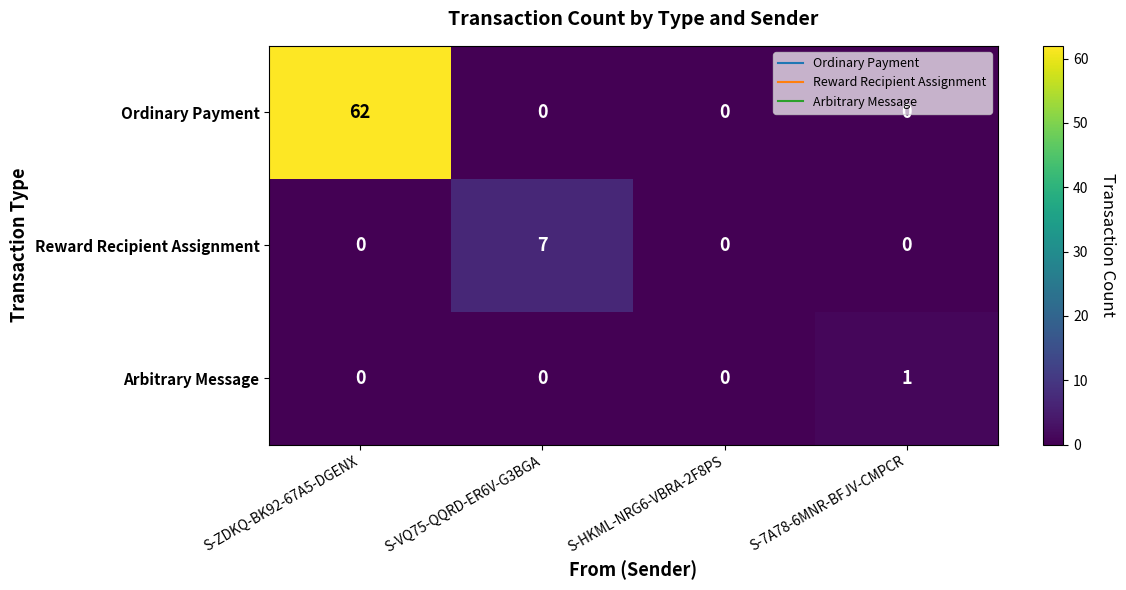

Which series has the largest total across all categories?

Ordinary Payment